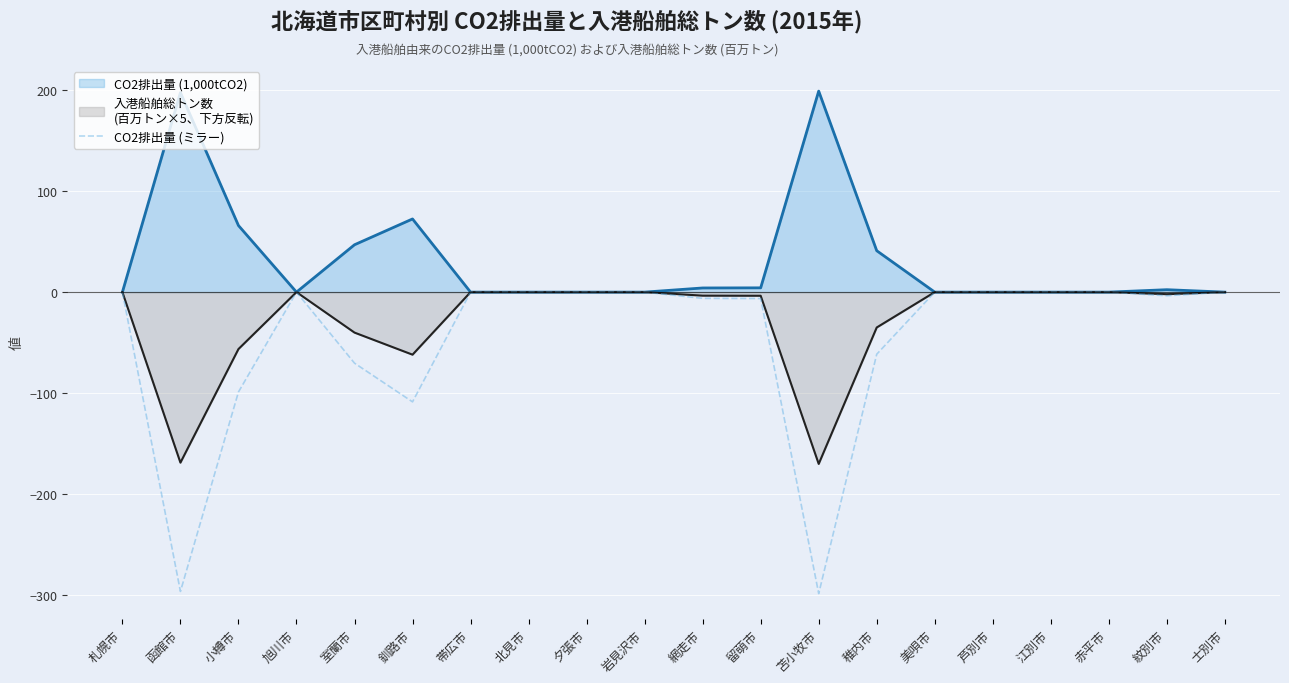

What is the total value across all series at 釧路市?

-98.1